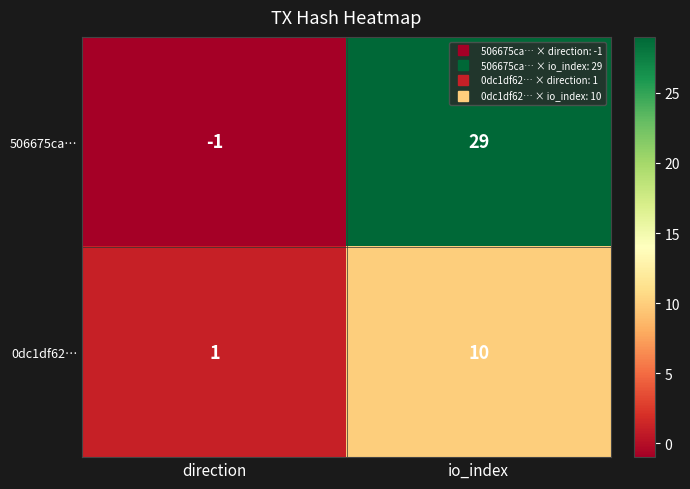

The value of 0dc1df62… at direction is 1. True or false?

True